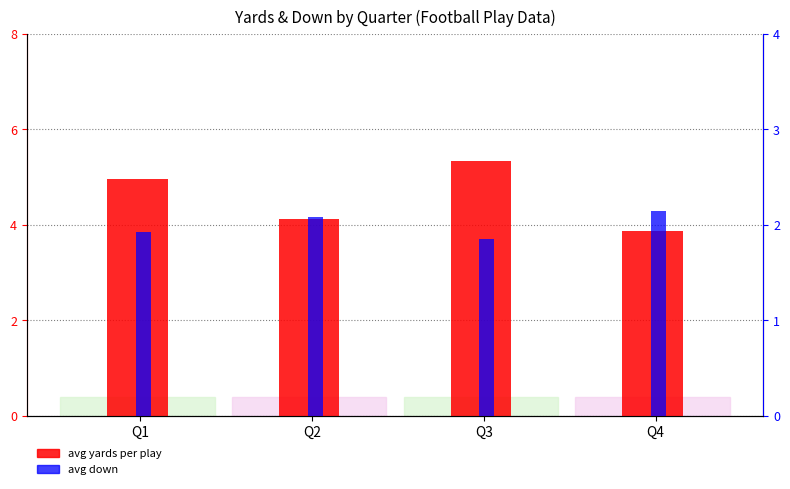

How many data points in avg yards are less than 4?

1